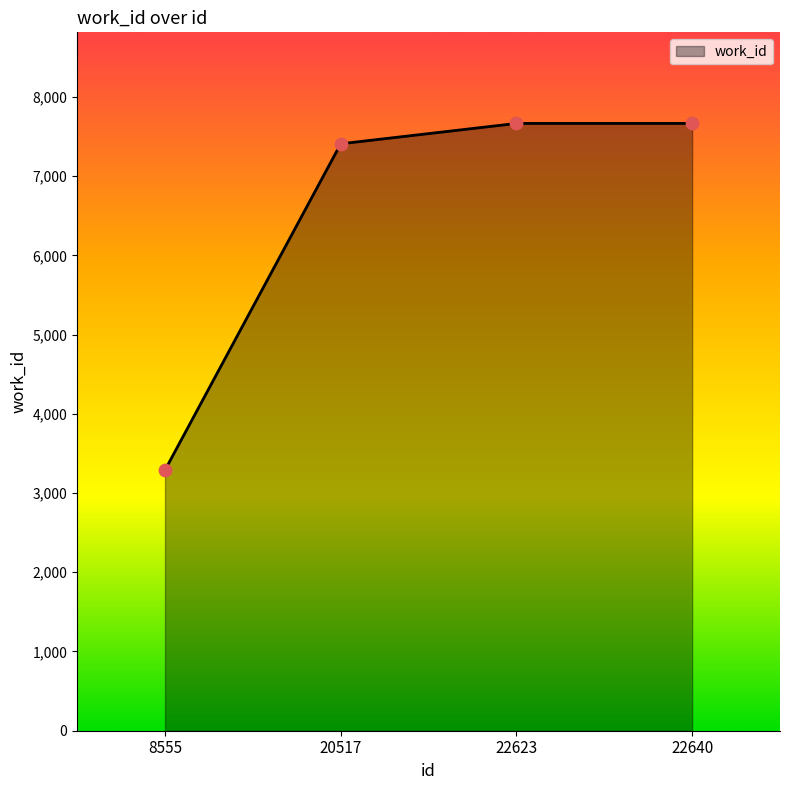

Which has a higher value, 22623 or 20517?

22623